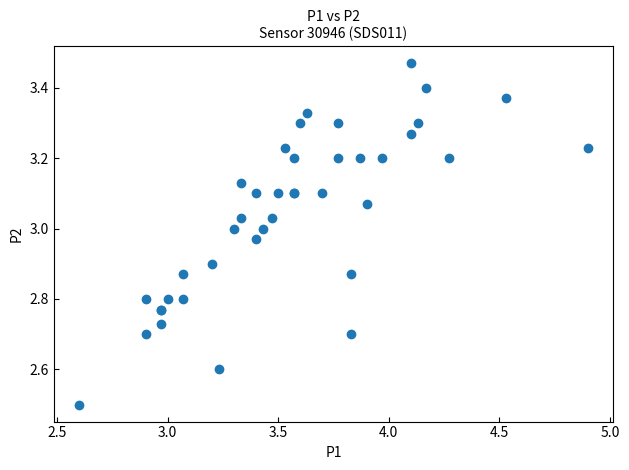

What Y value in the scatter plot is closest to 2?

2.5